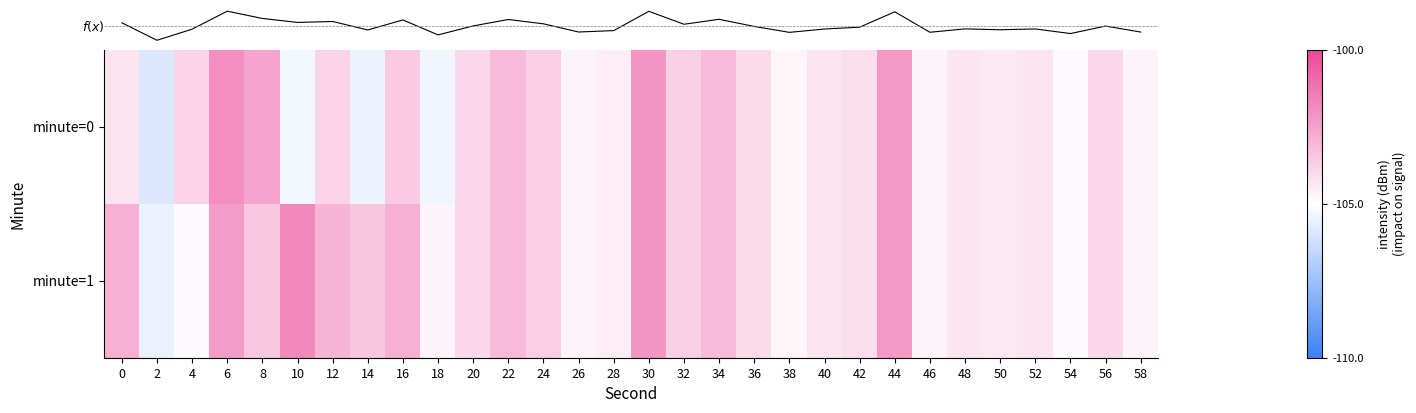

What is the approximate value of minute=1 at 34?

-103.1